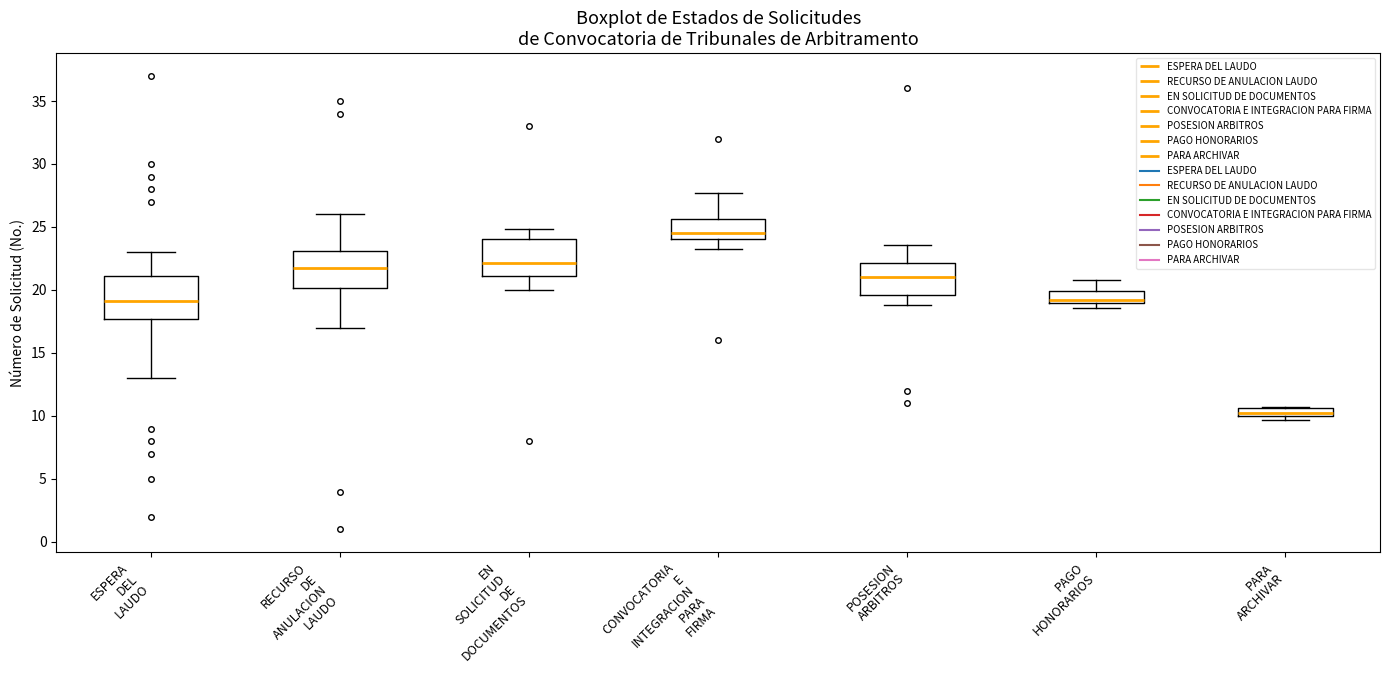

Which box's median line is the highest?

CONVOCATORIA E INTEGRACION PARA FIRMA